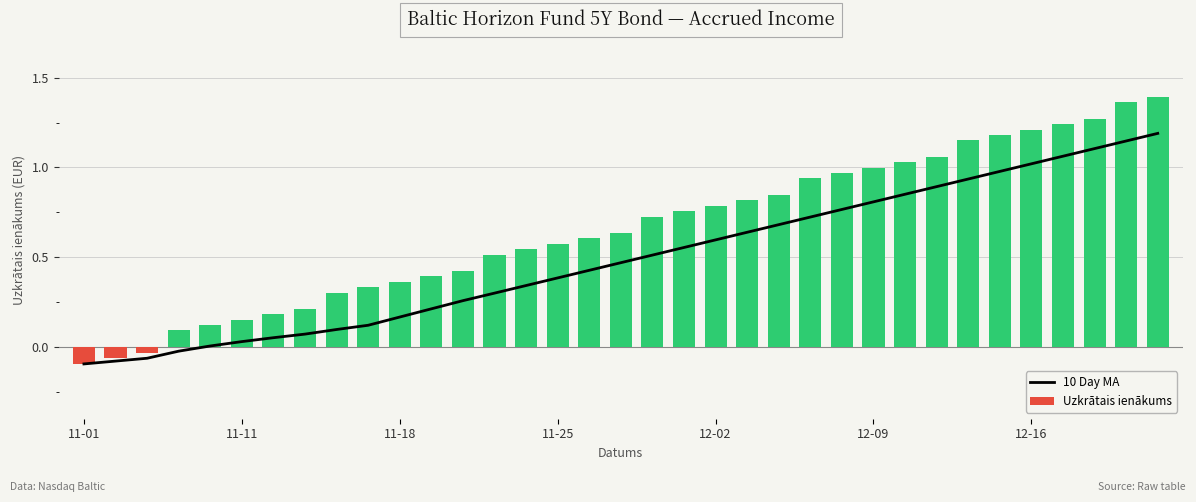

How many values in the 10 Day MA series exceed 0?

31